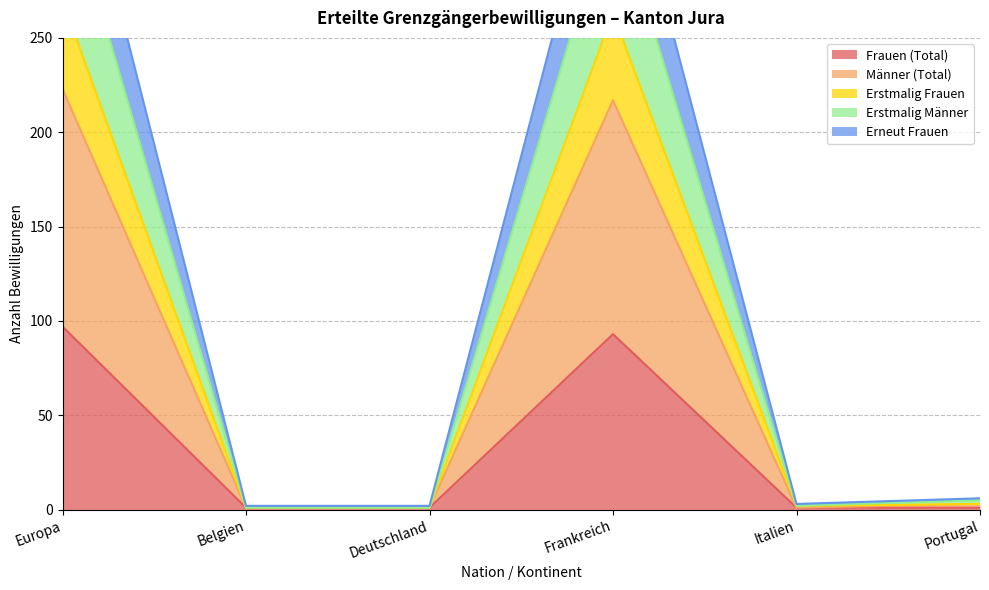

How many categories are shown in the chart?

6